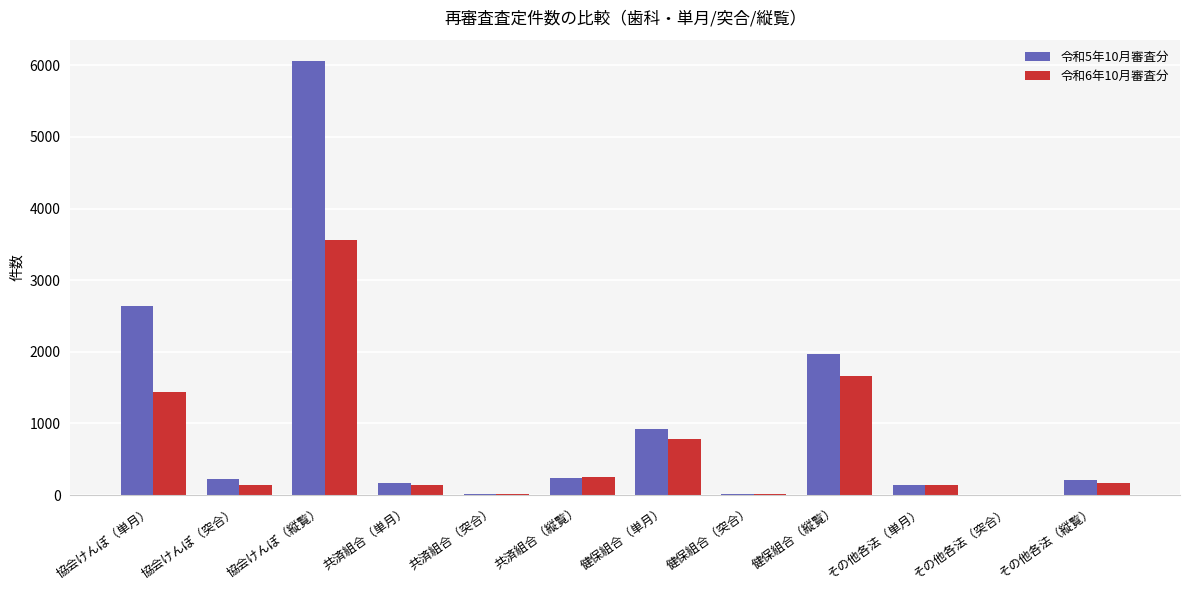

Which series has the largest total across all categories?

令和5年10月審査分